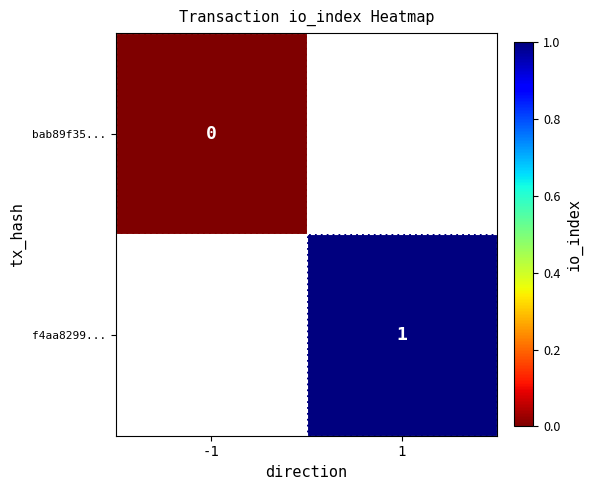

Is the value of bab89f35... at -1 greater than the value of f4aa8299... at 1?

No